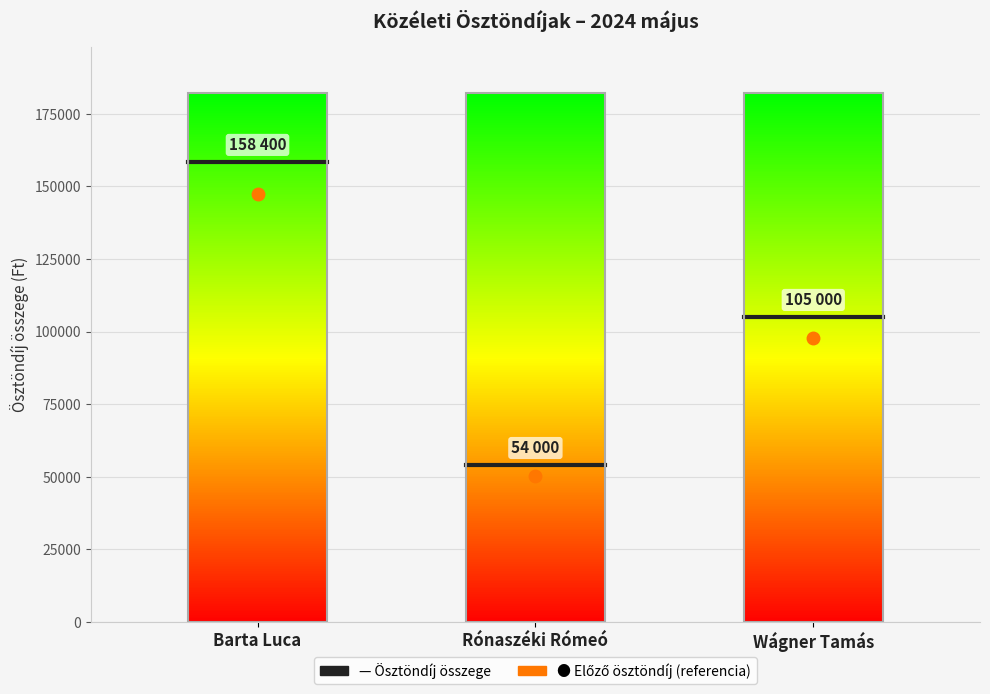

What is the average value?

105800